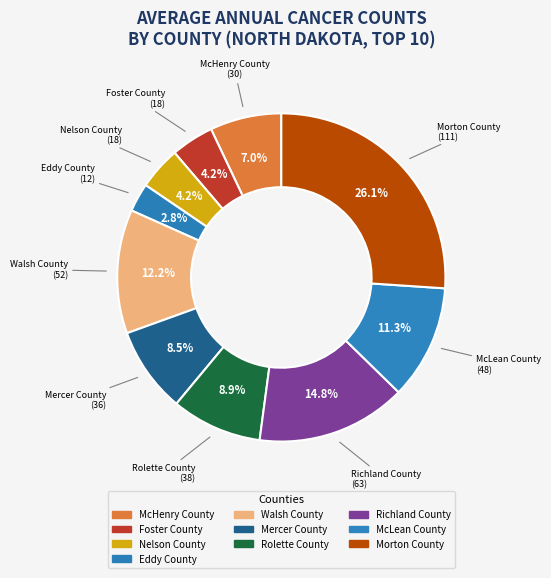

How much of the chart is everything except Walsh County?

87.8%